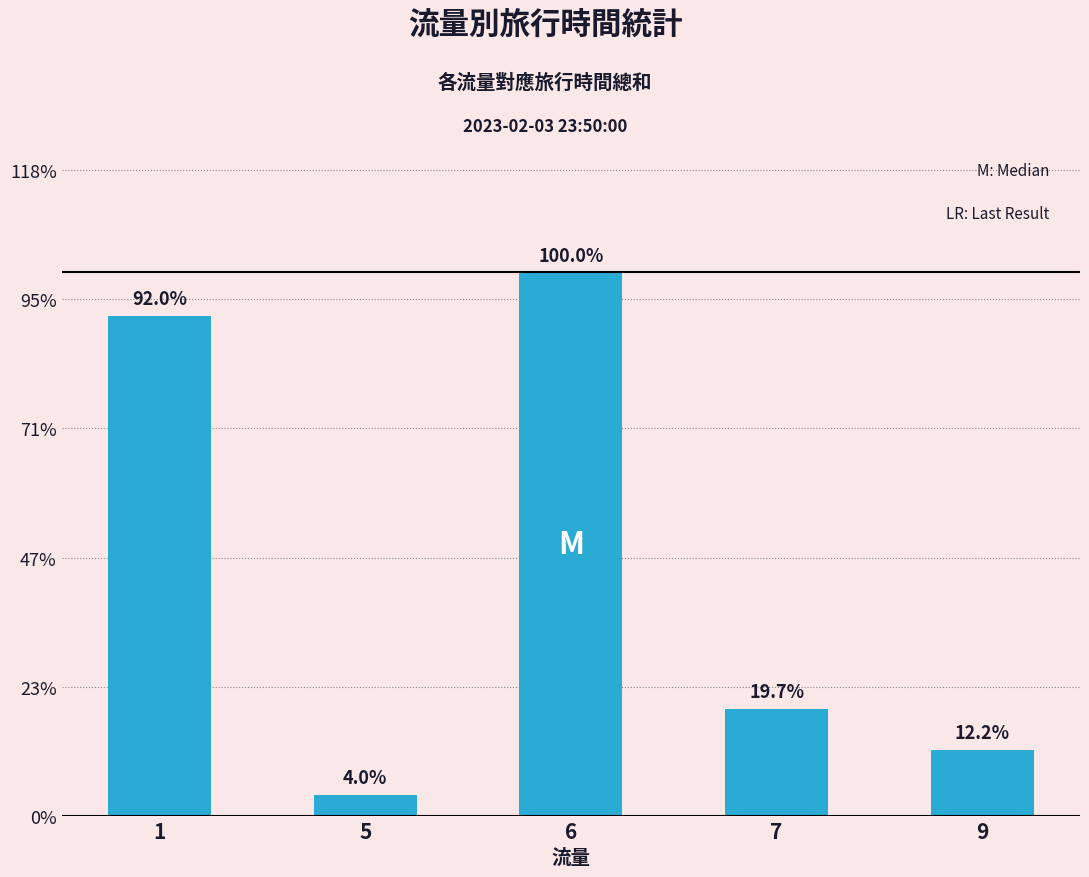

Does the chart contain any negative values?

No